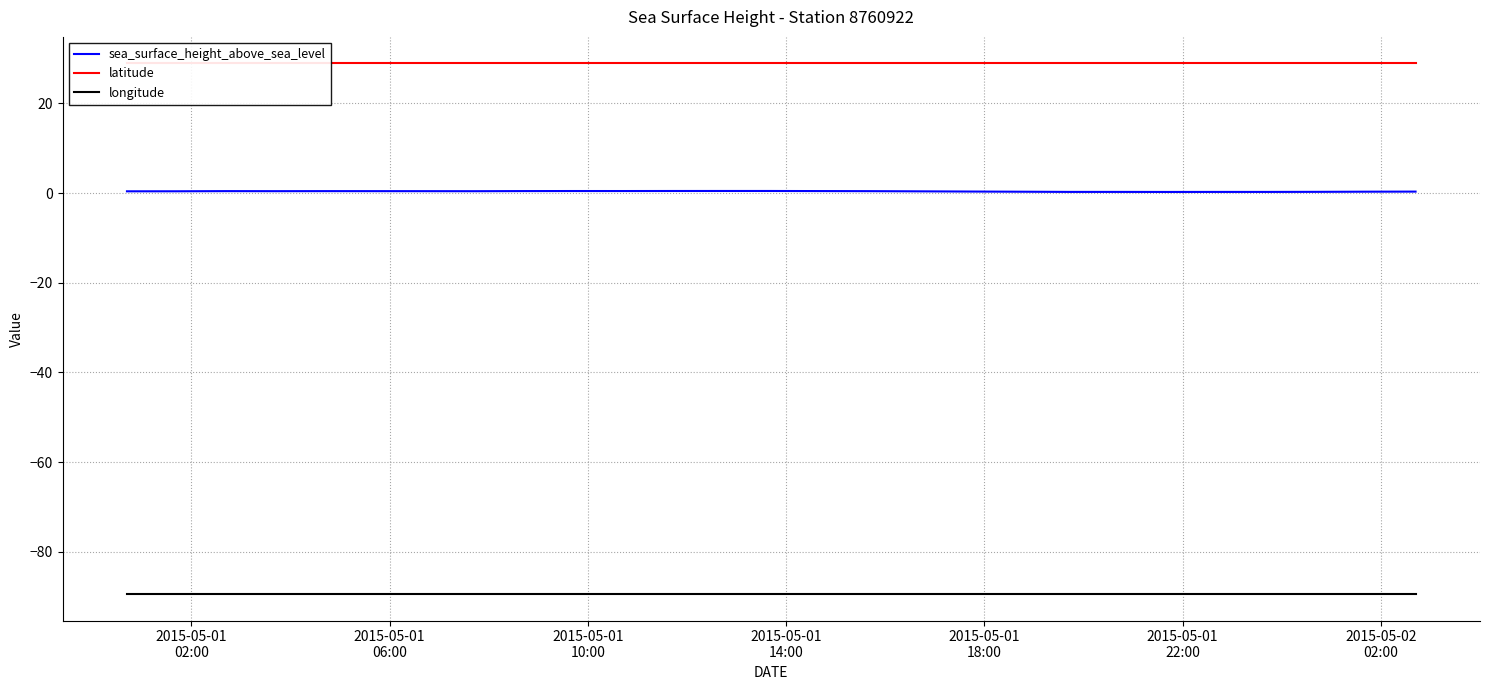

True or false: latitude and longitude intersect in this chart.

False